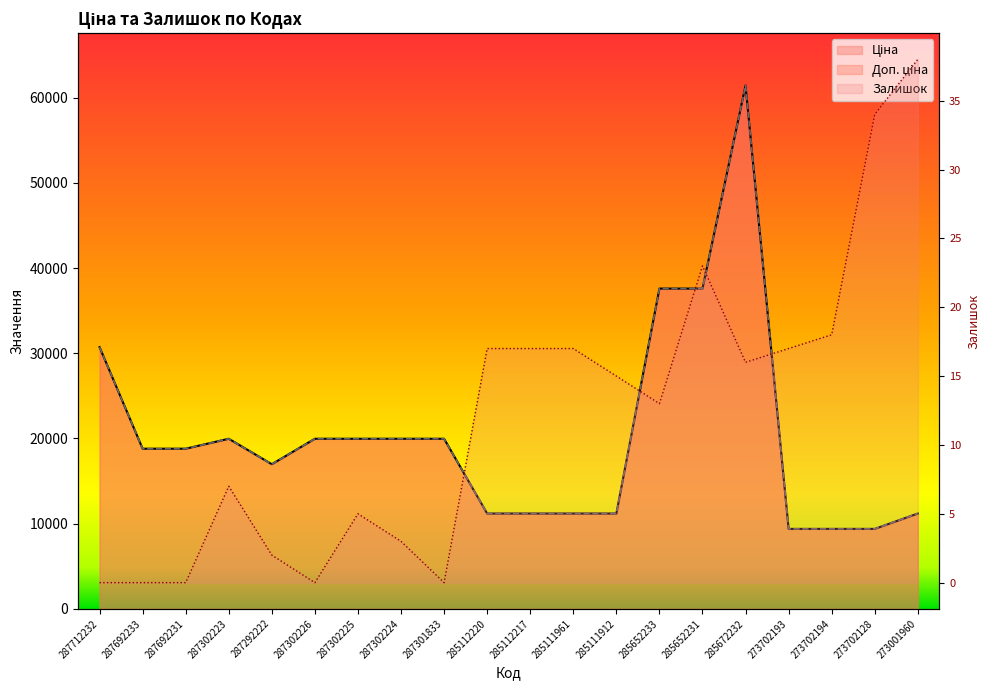

What is the difference between the maximum and minimum values in the Ціна series?

52050.3